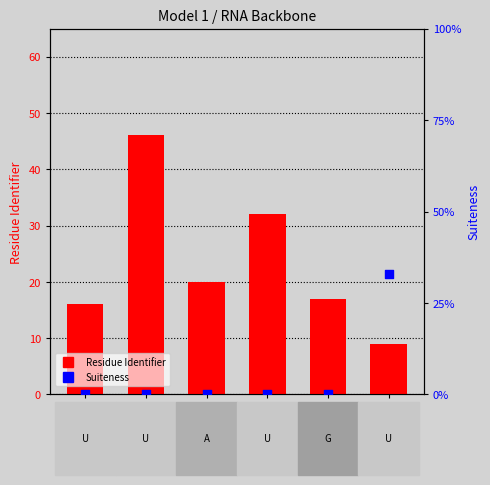

Which series has the largest total across all categories?

Residue Identifier